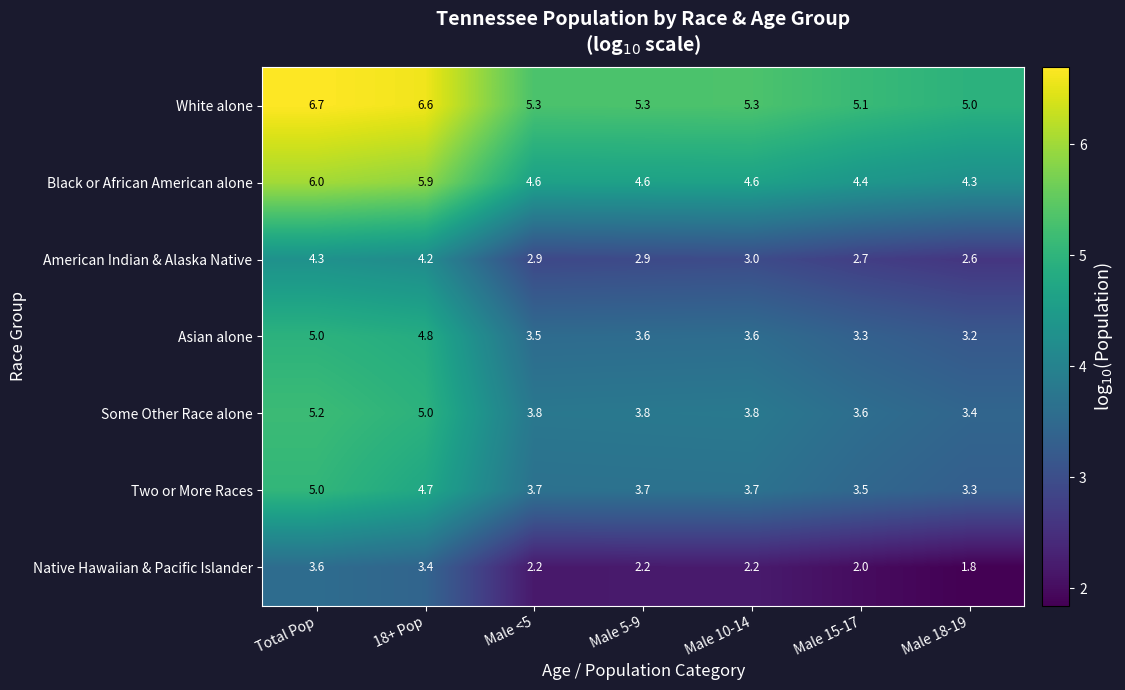

At how many categories does at least one series exceed 4?

7